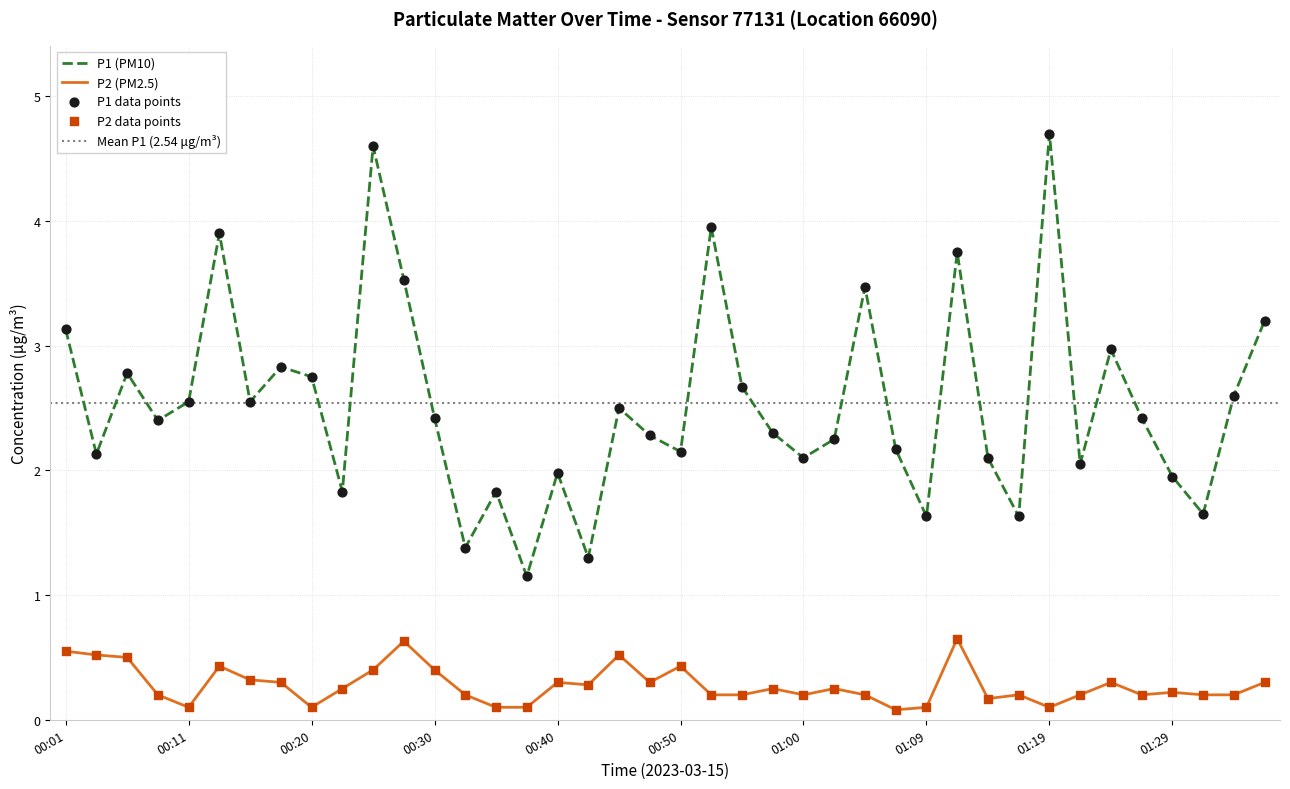

Which series reaches the maximum Y coordinate?

P1